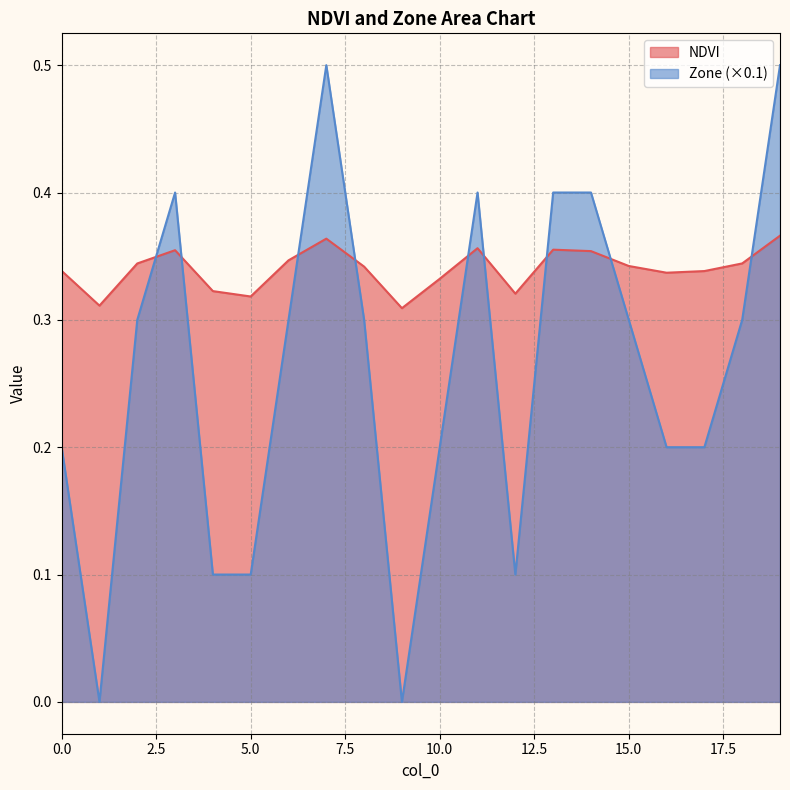

Does the chart have visible grid lines?

Yes